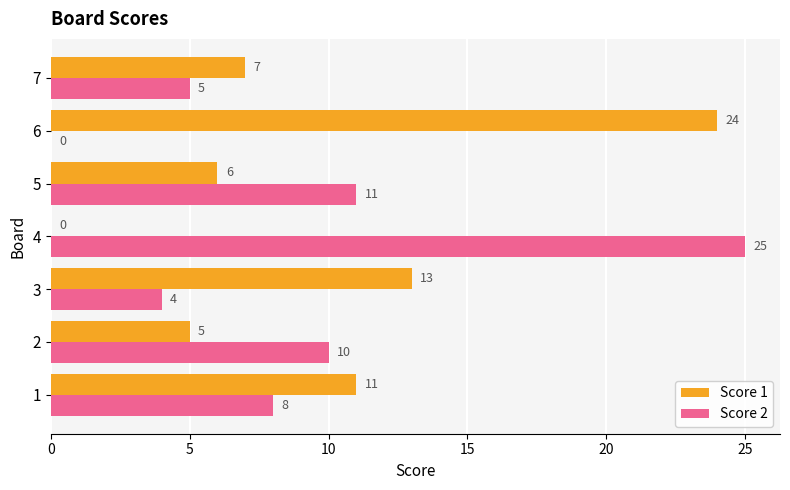

Is the value of Score 2 at 4 greater than the value of Score 1 at 5?

Yes